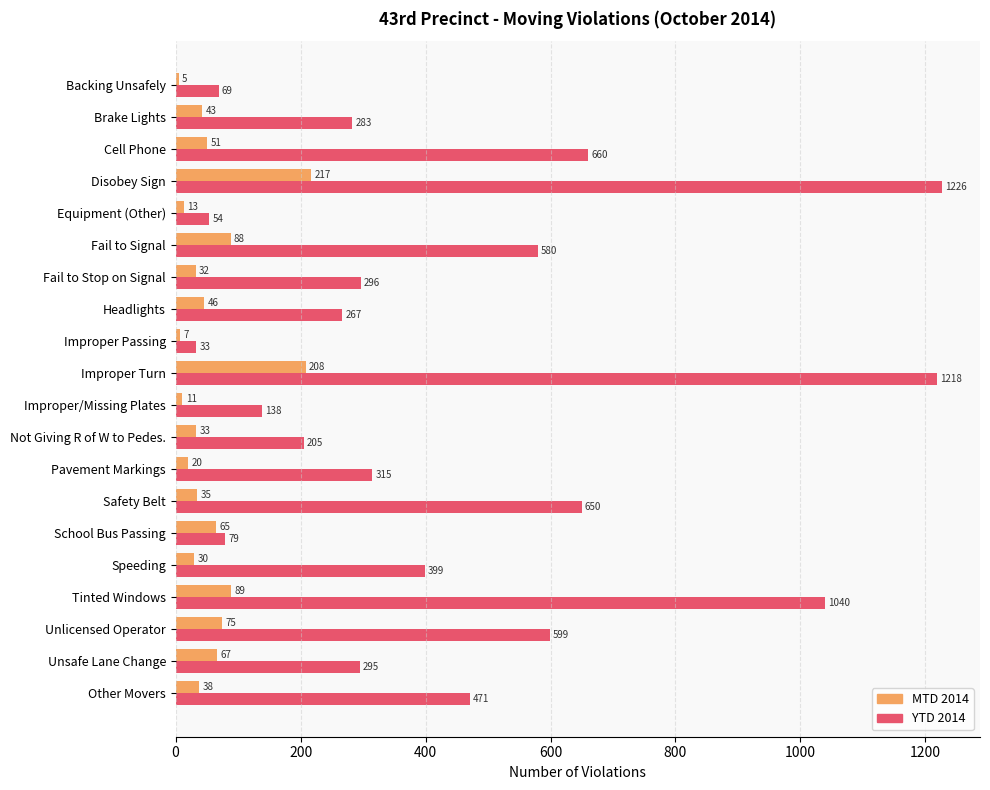

The value of YTD 2014 at Unlicensed Operator is 798. True or false?

False